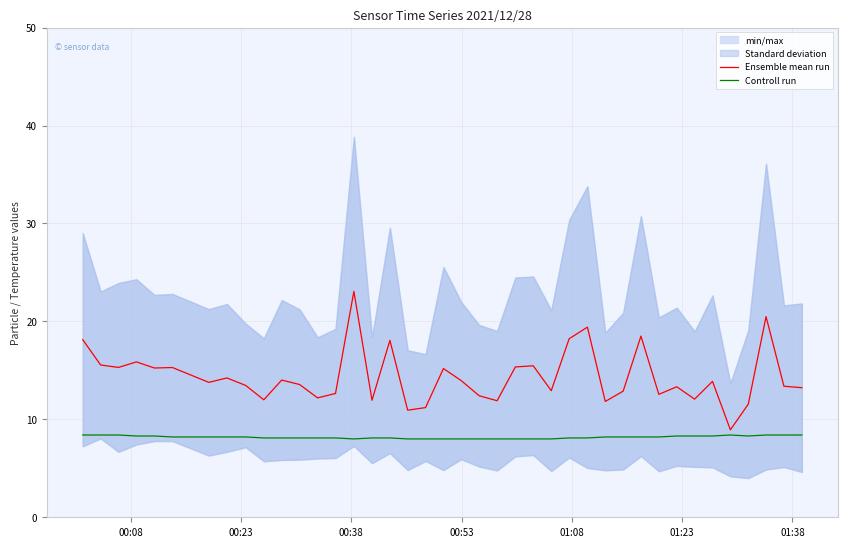

What is the average value of the Controll run series?

8.2